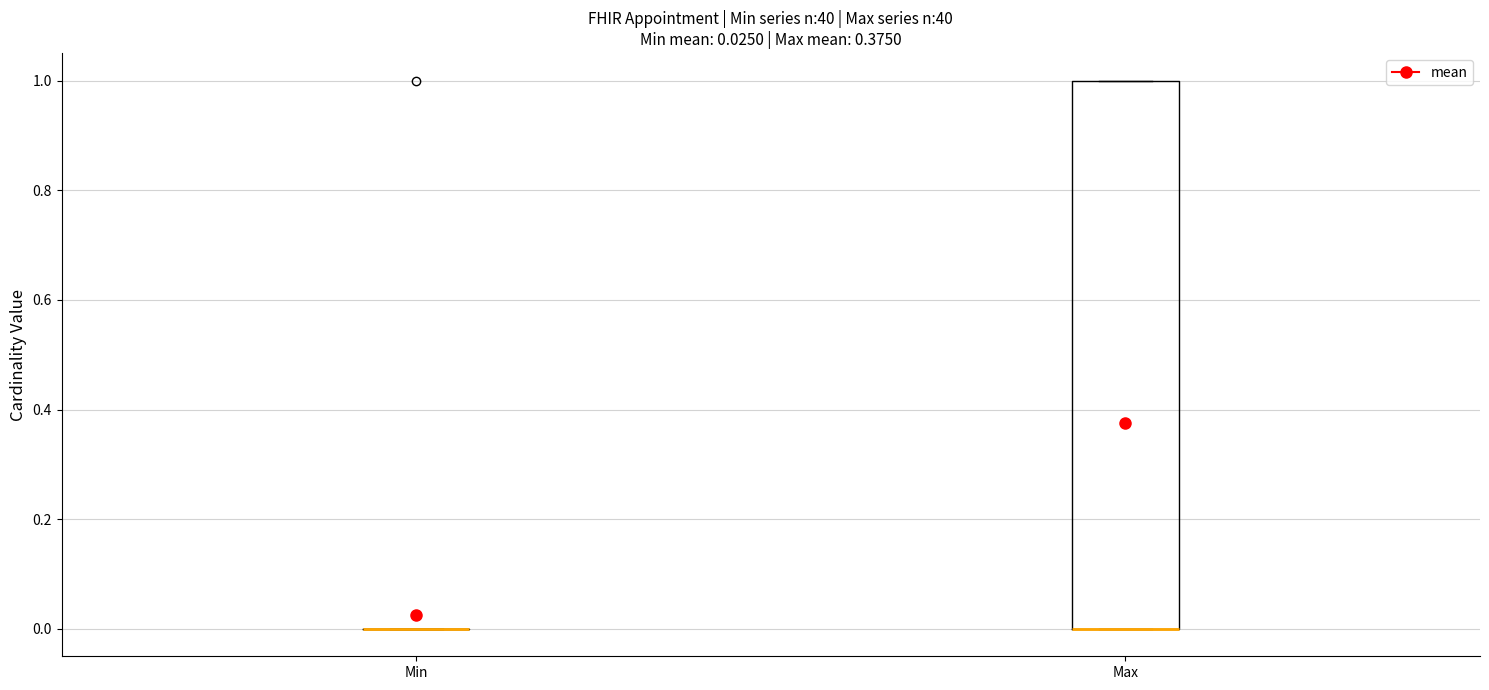

Comparing the boxes themselves (not the whiskers), which one is the tallest?

Max